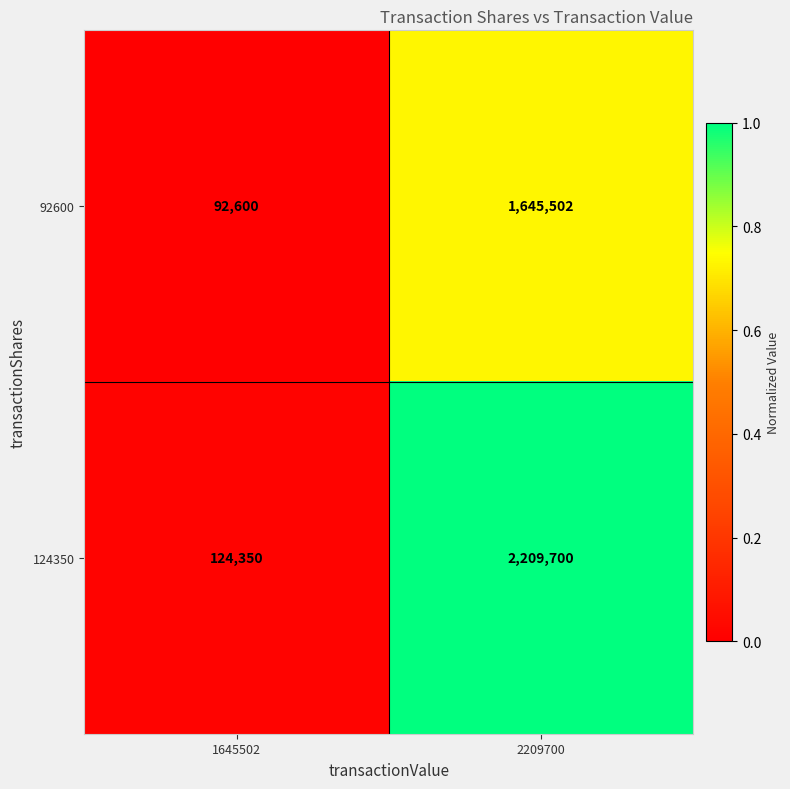

What is the total value across all series at 1645502?

216950